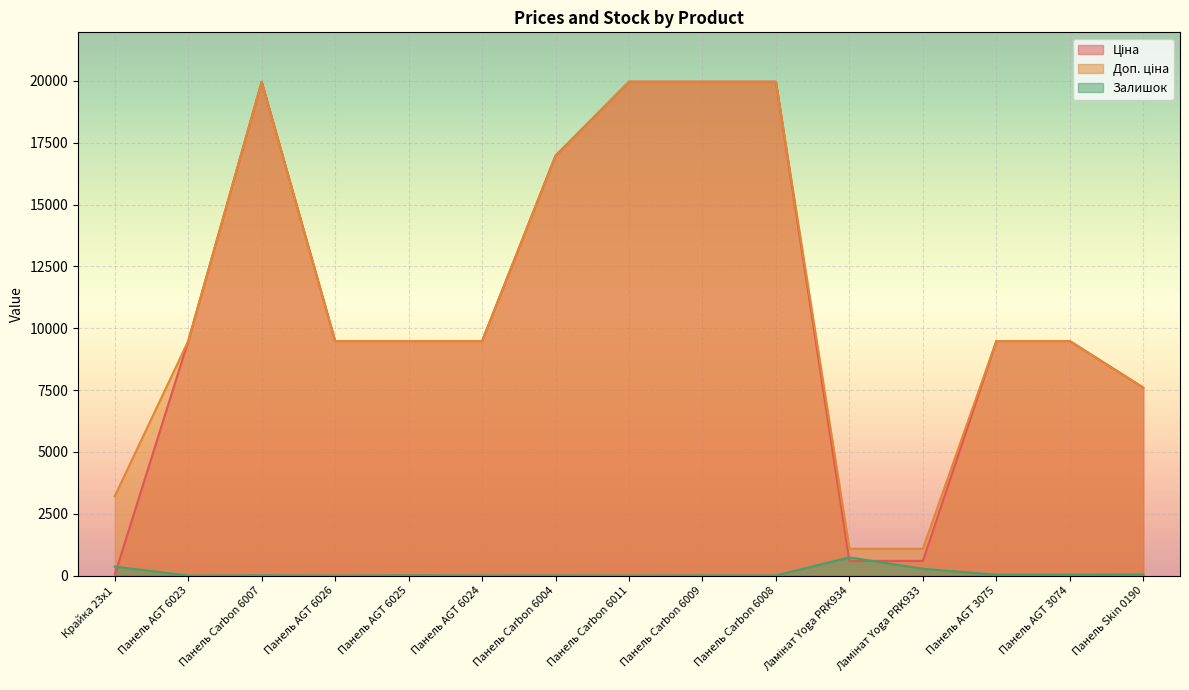

True or false: Доп. ціна has more than 1 interior local peaks.

False